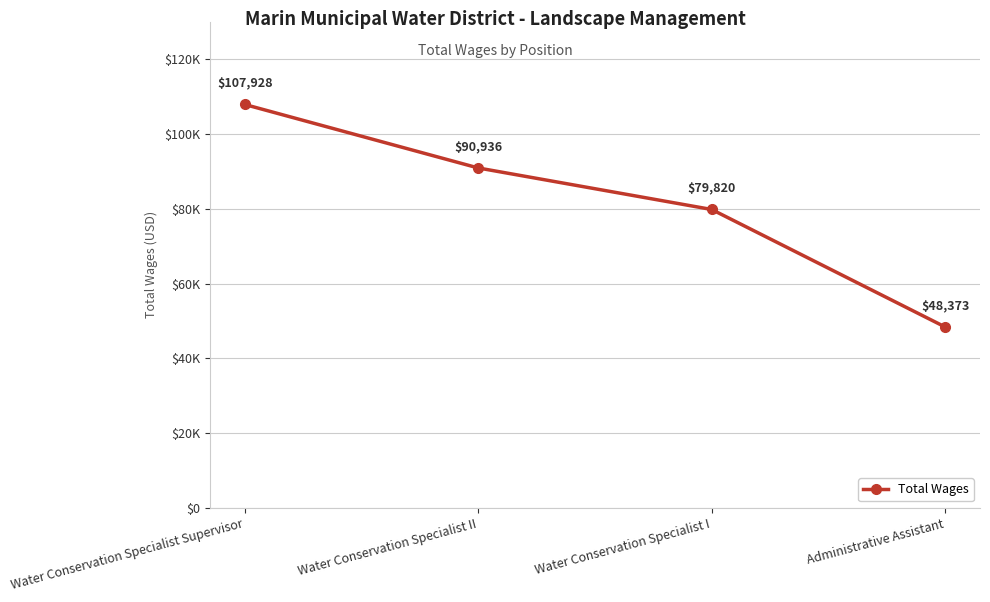

Is this an area chart (filled region under the line)?

No